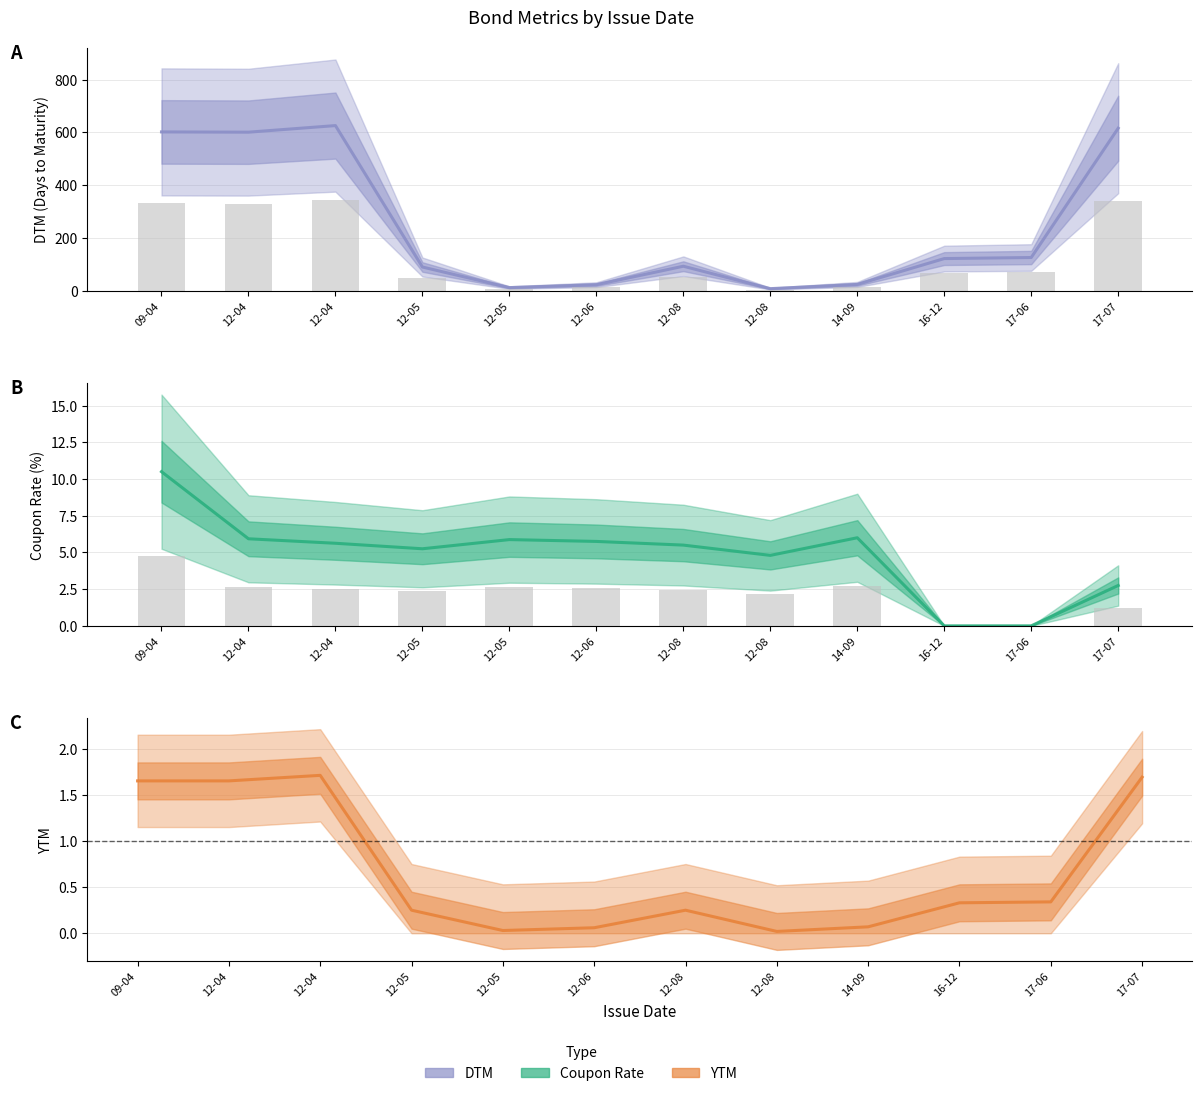

How many data points in DTM bars are less than 67?

6